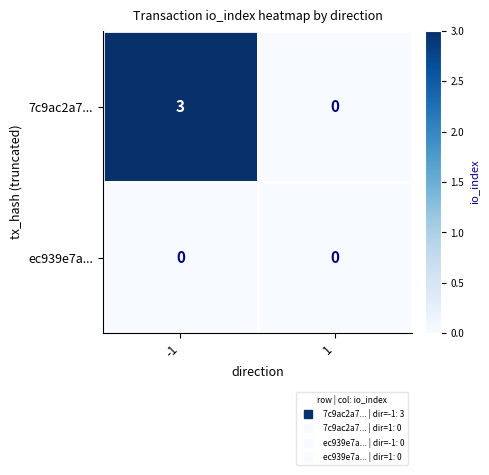

Is the value of ec939e7a... at -1 greater than the value of 7c9ac2a7... at -1?

No